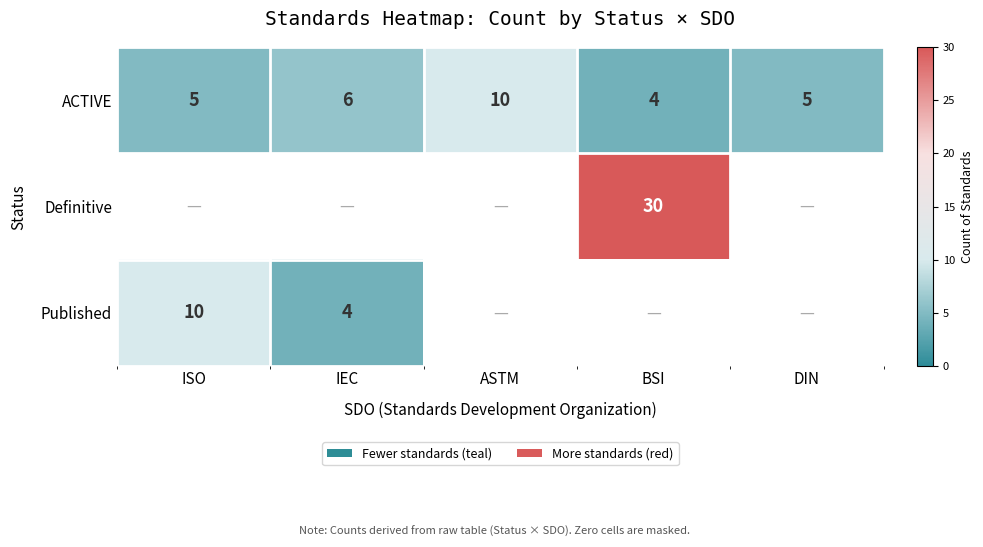

How many distinct data groups are displayed?

3